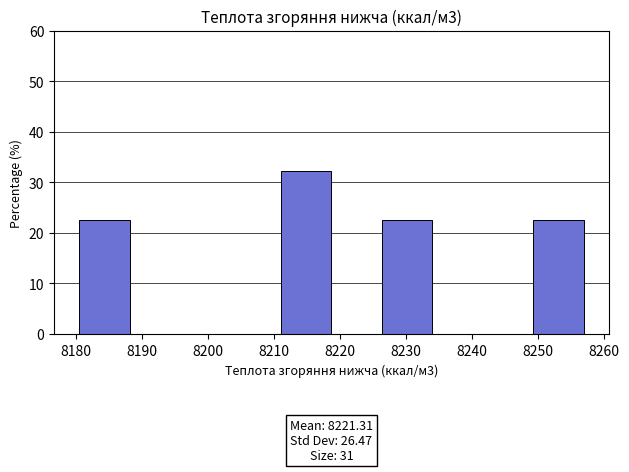

Over which range of the x-axis is the bar tallest?

8211 to 8219